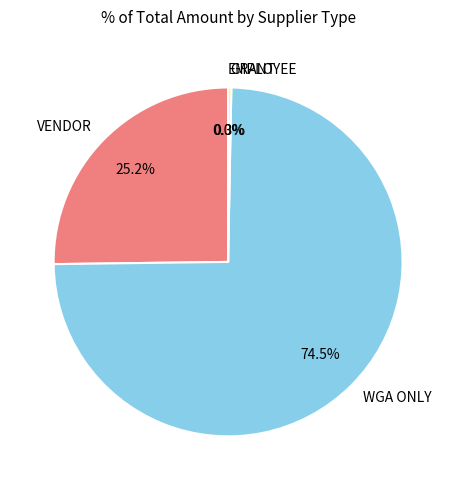

Is there a majority slice in this chart?

Yes